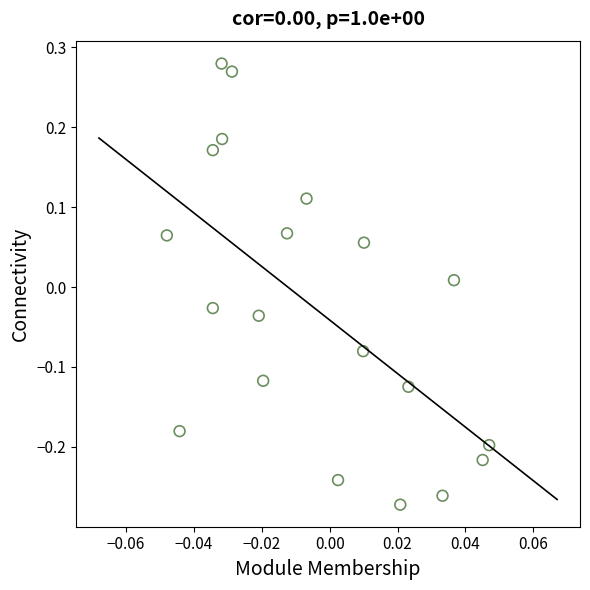

What is the range of Y values (max minus min)?

0.6